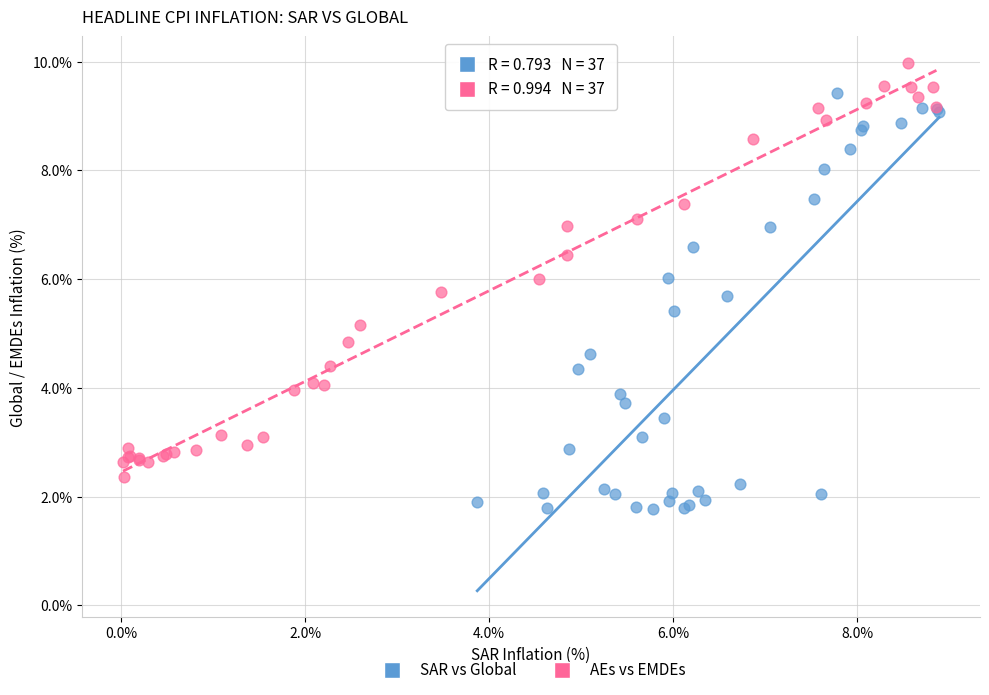

What are all the series names shown in the legend?

SAR vs Global, AEs vs EMDEs